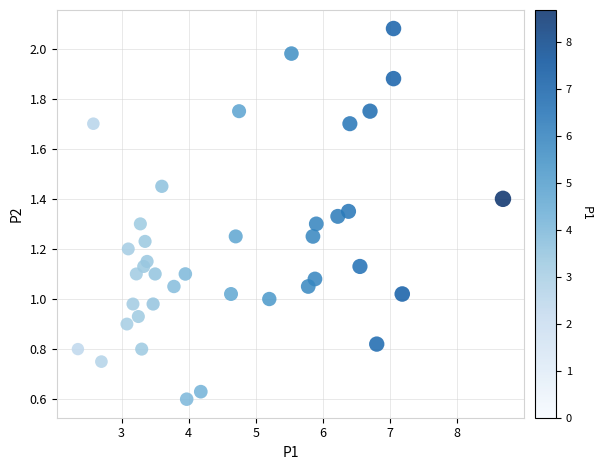

What is the range of X values (max minus min)?

6.3